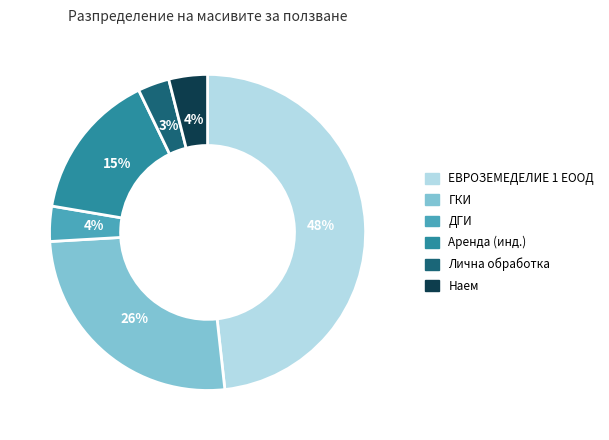

Count the number of slices in the pie.

6